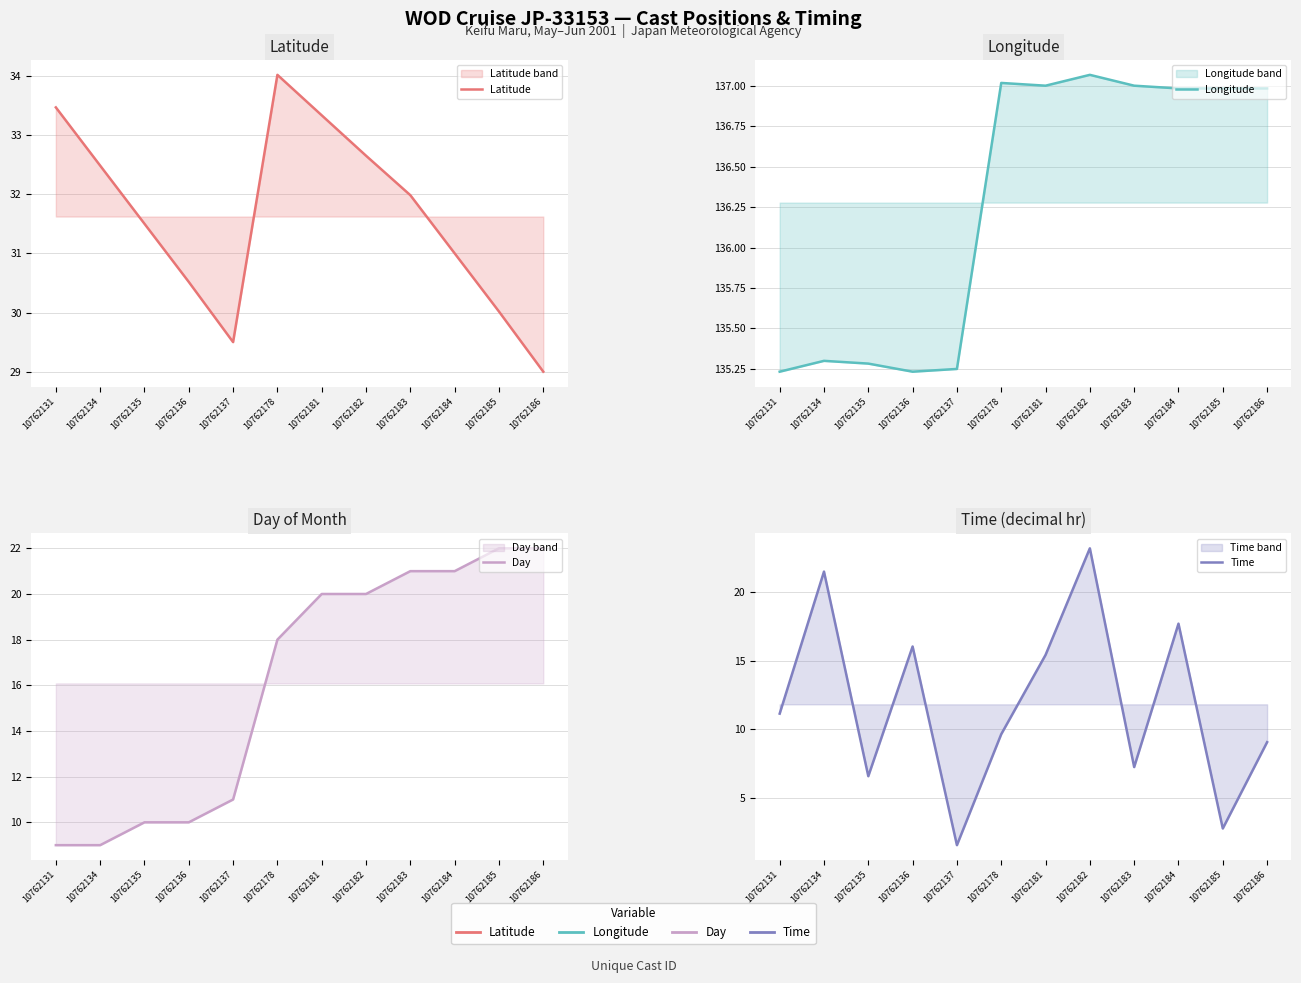

The value of Longitude at 10762183 is 137.0. True or false?

True